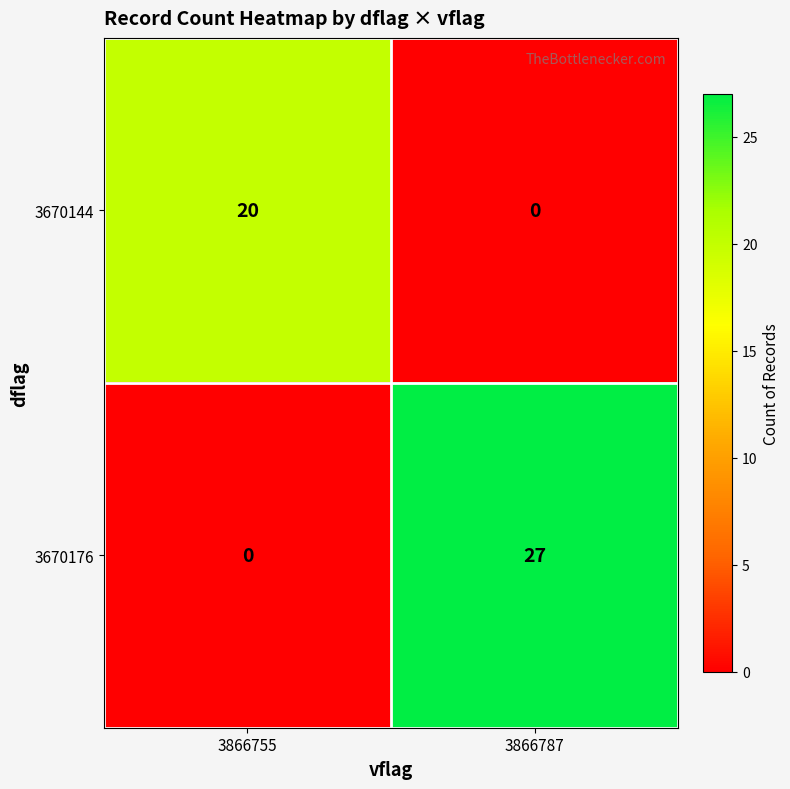

What is the difference between the 3670176 values at 3866787 and 3866755?

27